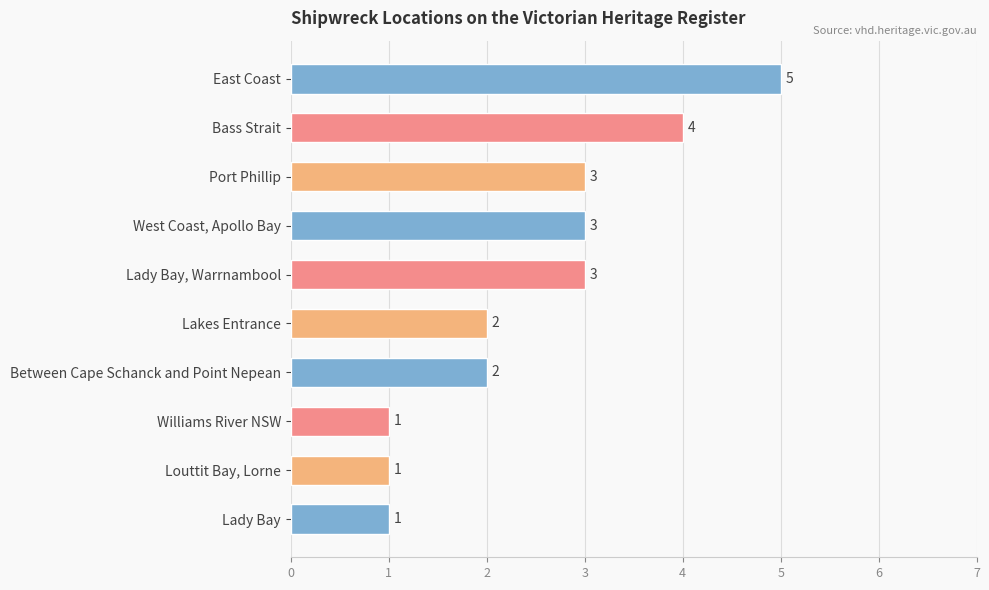

The chart shows a value of 1 at Lakes Entrance. True or false?

False